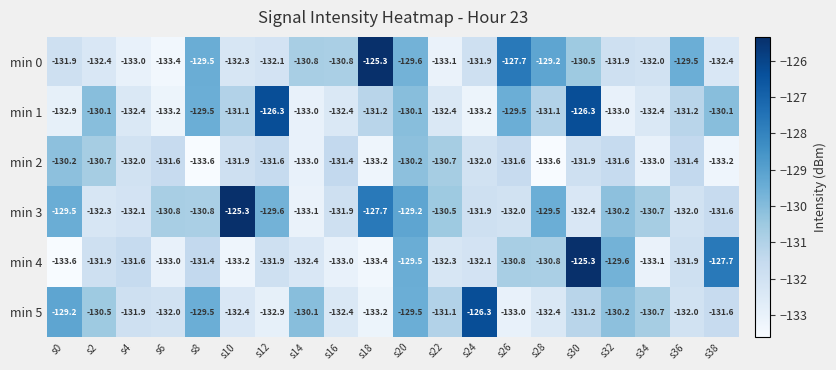

How many series are shown in this chart?

6